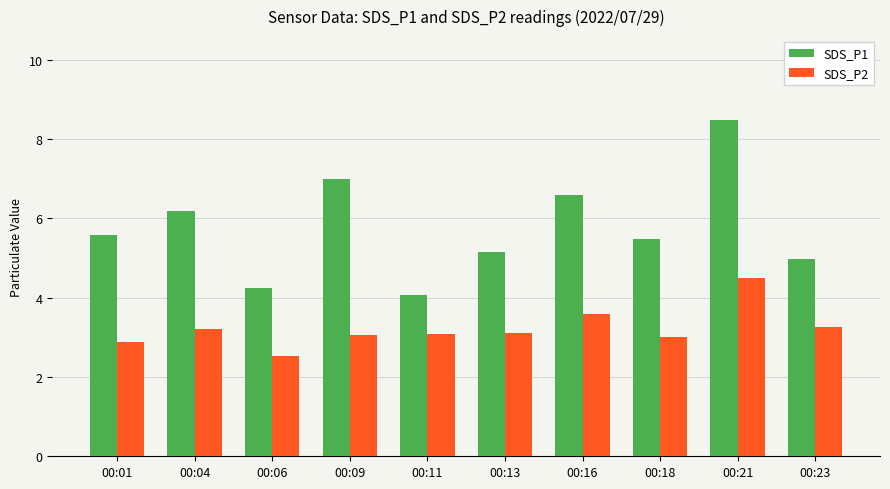

What is the sum of all SDS_P2 values?

32.2